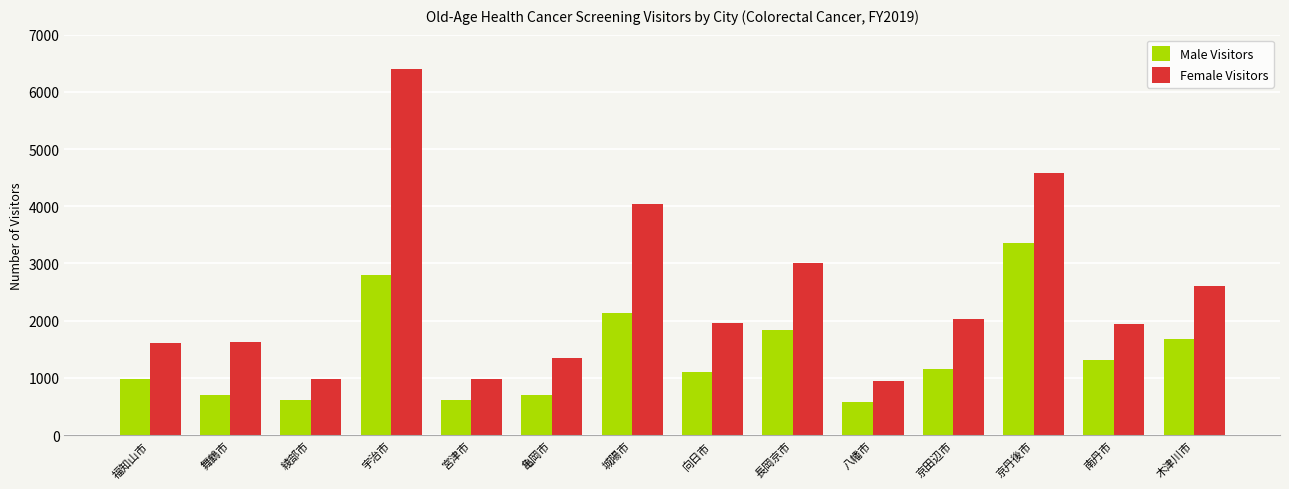

What is the maximum value shown in the chart?

6397